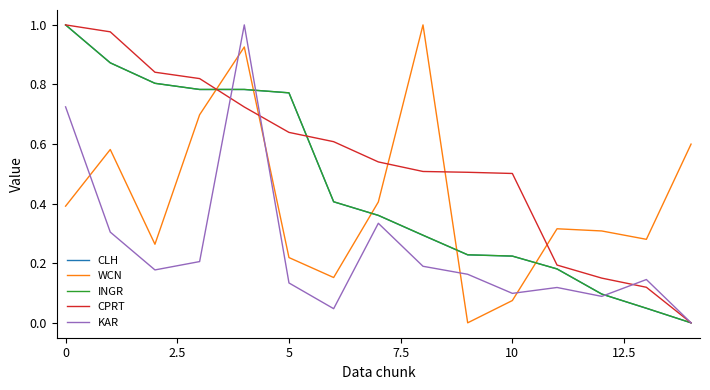

How many distinct data groups are displayed?

5